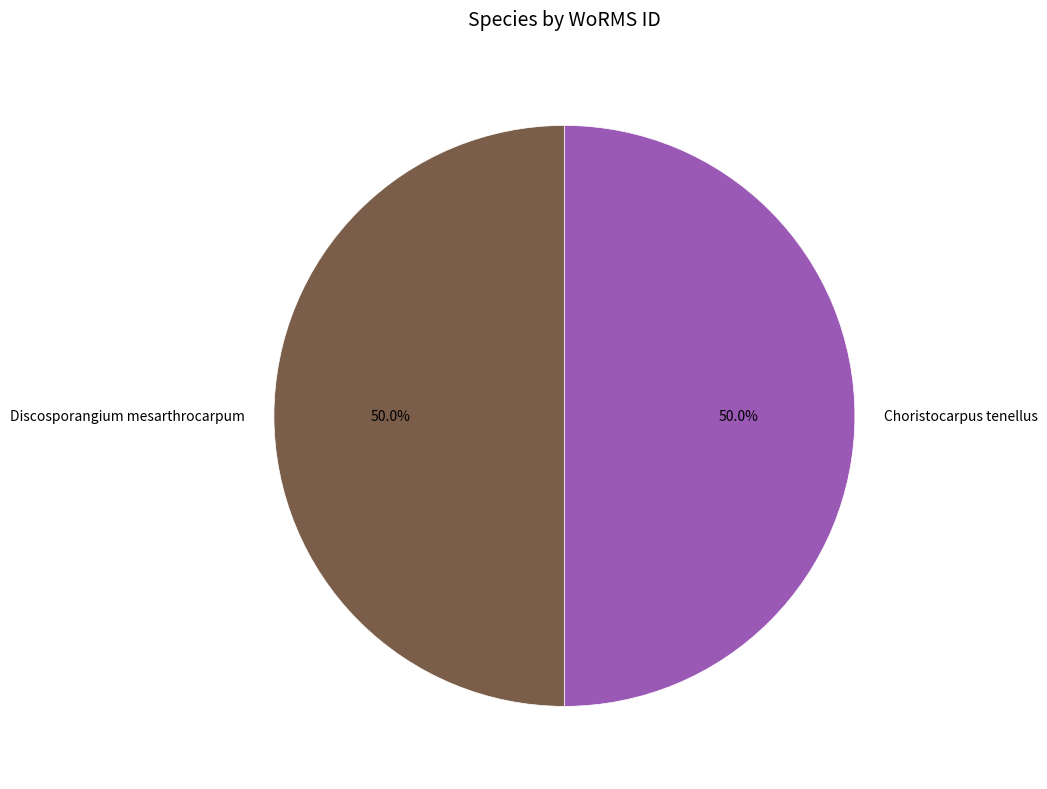

To the nearest percent, what percentage of the pie is Choristocarpus tenellus?

50%